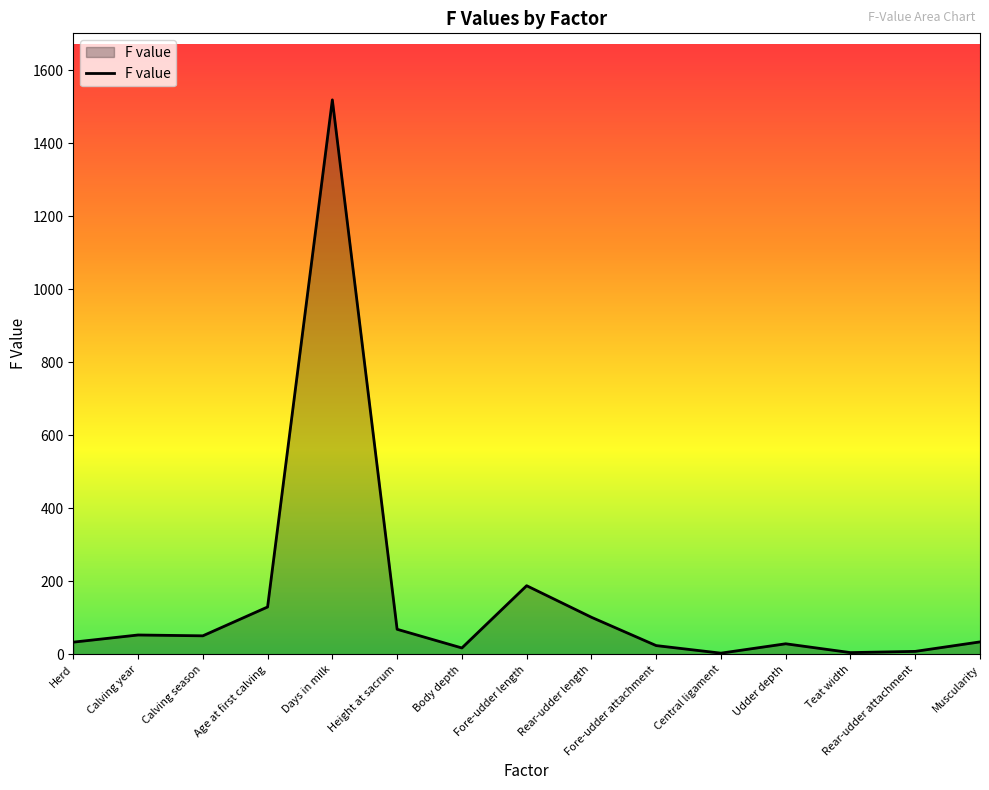

Between Days in milk and Herd, which is larger?

Days in milk